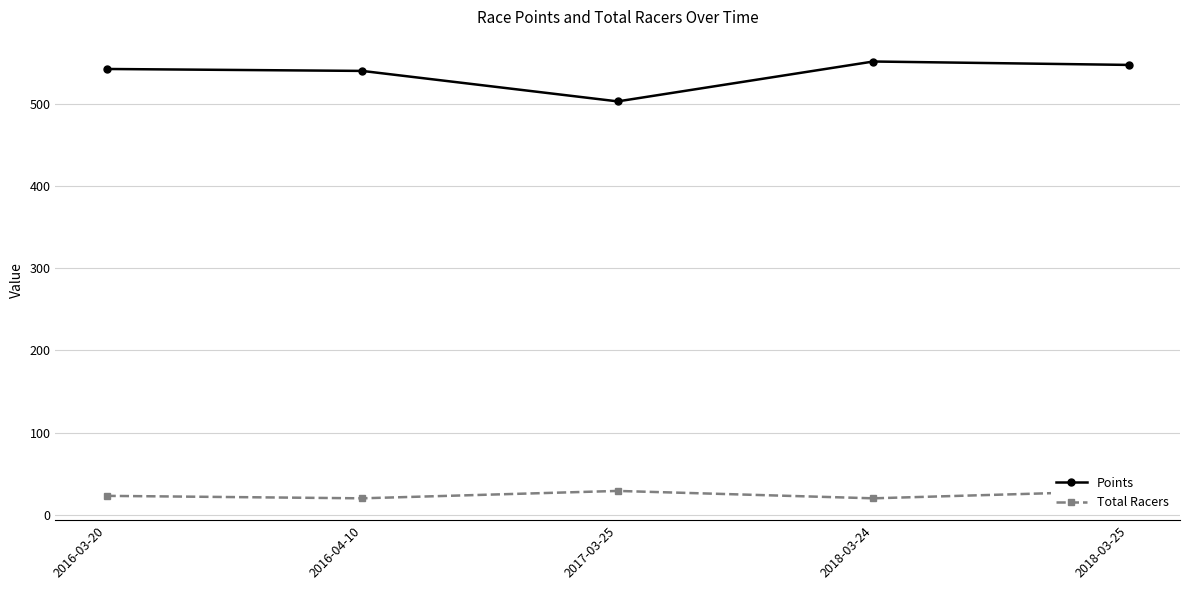

Reading left to right, what are all the values shown in this chart?

Points: 2016-03-20=542.5	2016-04-10=540.1	2017-03-25=503.0	2018-03-24=551.6	2018-03-25=547.4
Total Racers: 2016-03-20=23.0	2016-04-10=20.0	2017-03-25=29.0	2018-03-24=20.0	2018-03-25=29.0